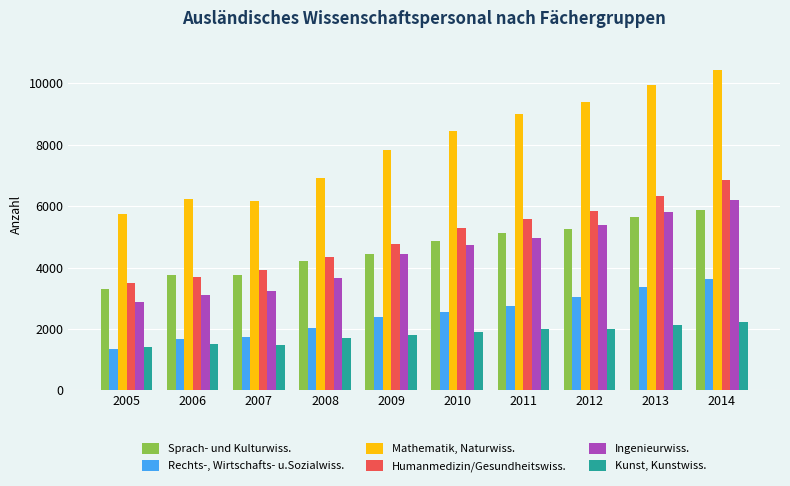

At 2010, list the series in order from largest to smallest.

Mathematik, Naturwiss., Humanmedizin/Gesundheitswiss., Sprach- und Kulturwiss., Ingenieurwiss., Rechts-, Wirtschafts- u.Sozialwiss., Kunst, Kunstwiss.